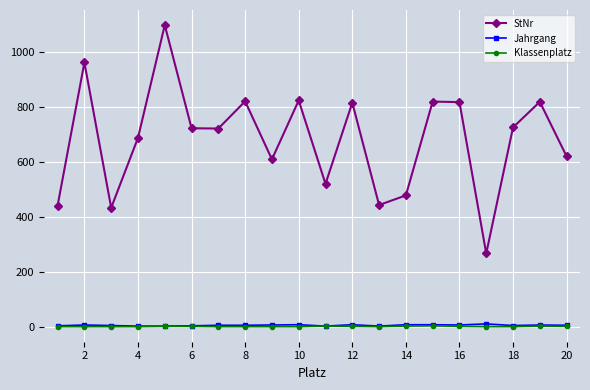

How many data points in StNr are less than 722?

10